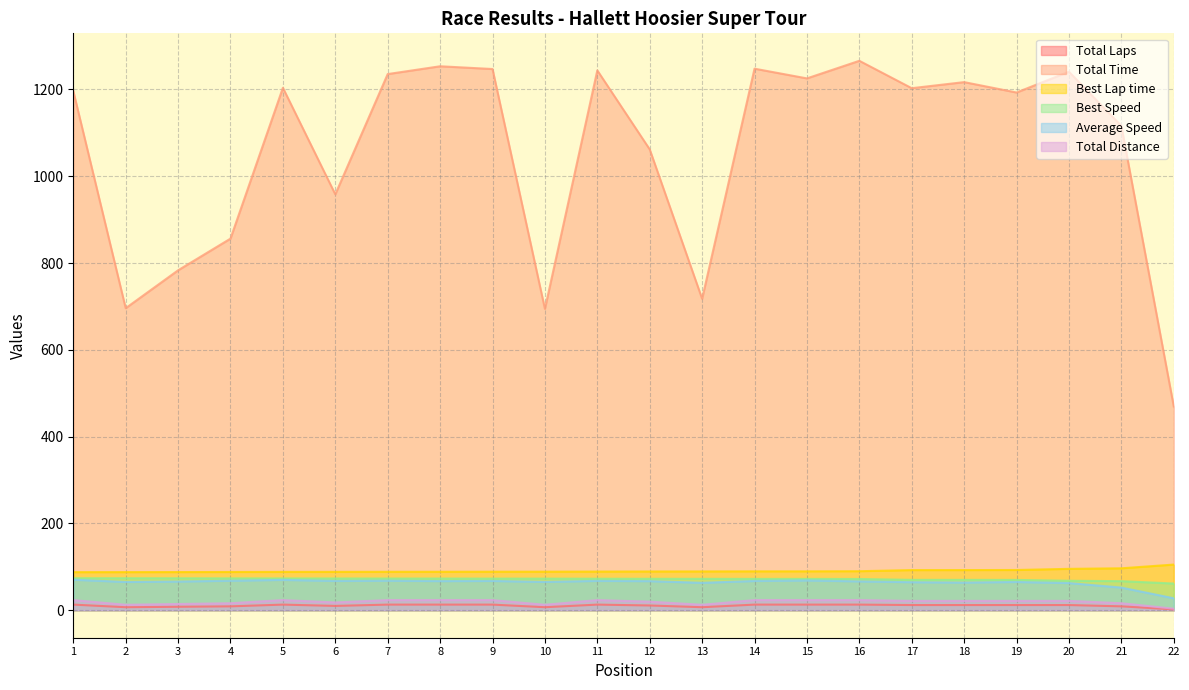

What is the sum of the Average Speed values at 21 and 2?

117.4